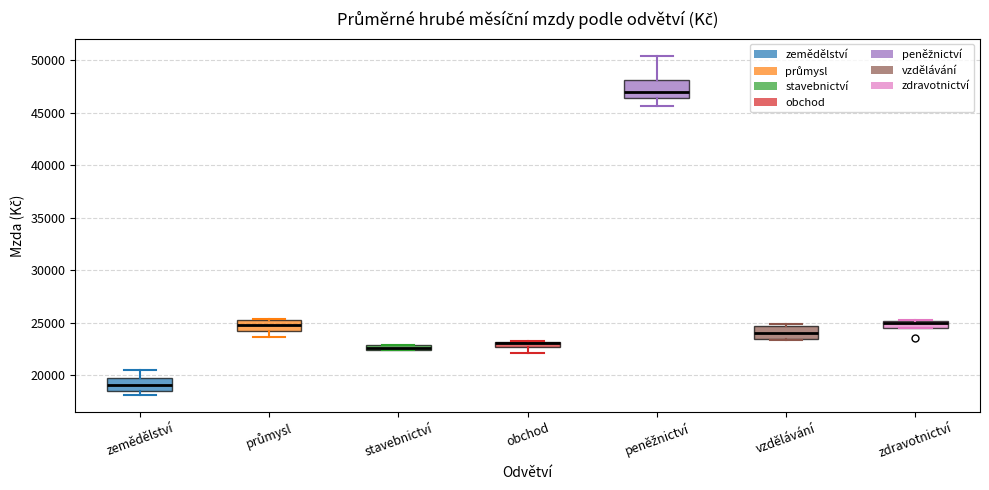

Where is the lower edge of the box for průmysl on the y-axis? The values are not printed on the chart, so give them approximately, as read against the axis.

24000